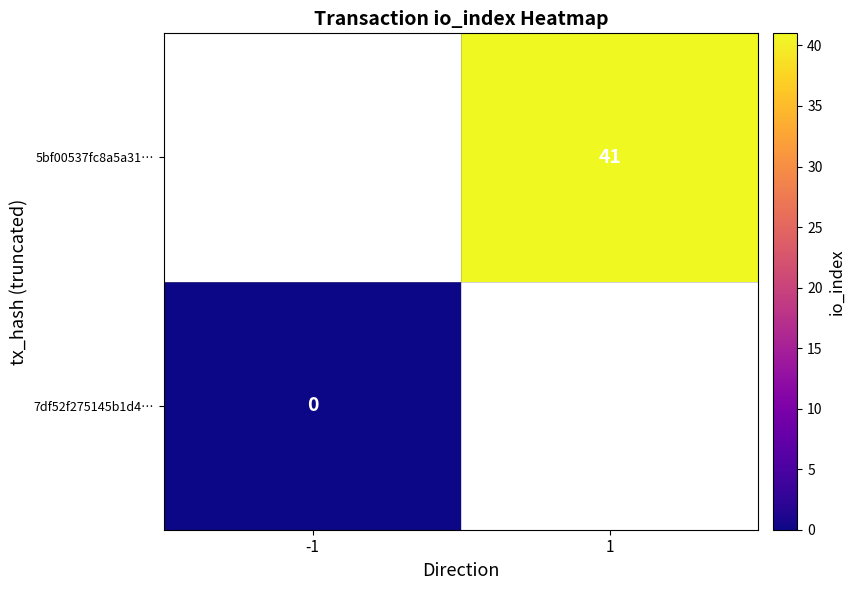

The 5bf00537fc8a5a31… series shows 26 at 1. True or false?

False